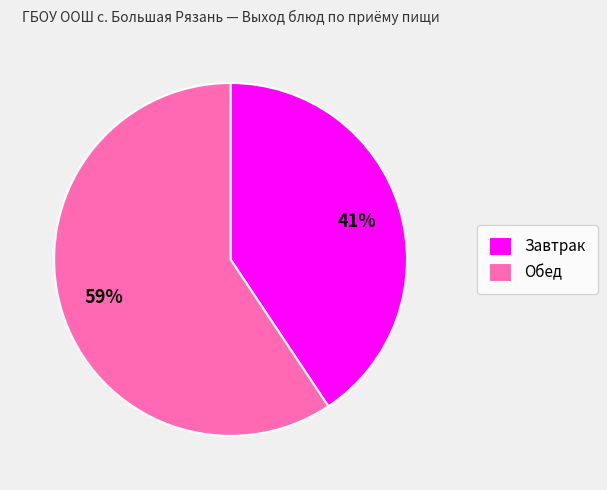

Rank the categories by value from highest to lowest.

Обед, Завтрак